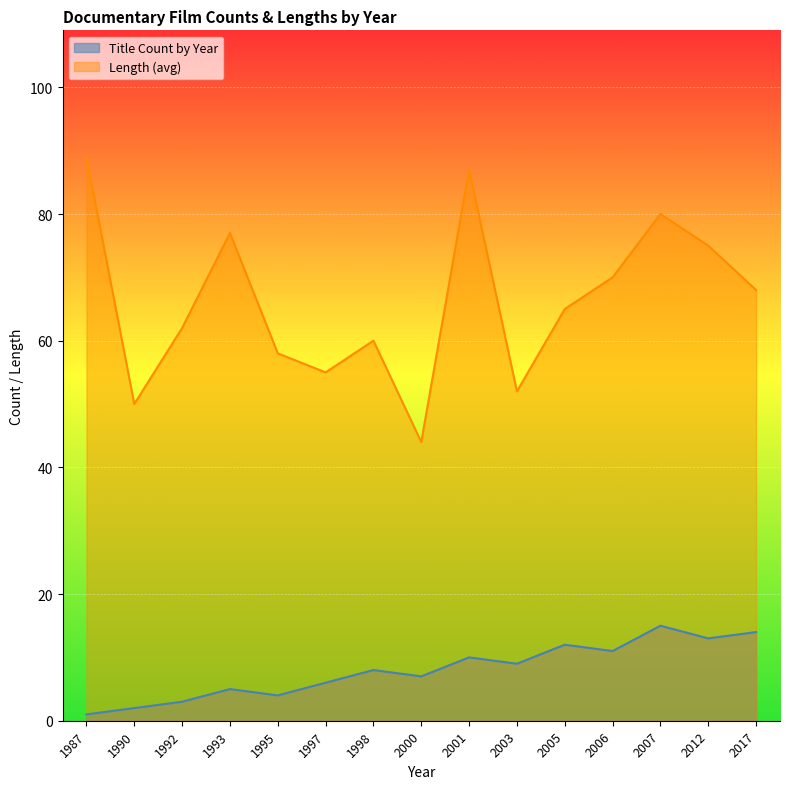

List the series in order of their peak value, highest first.

Length (avg), Title Count by Year